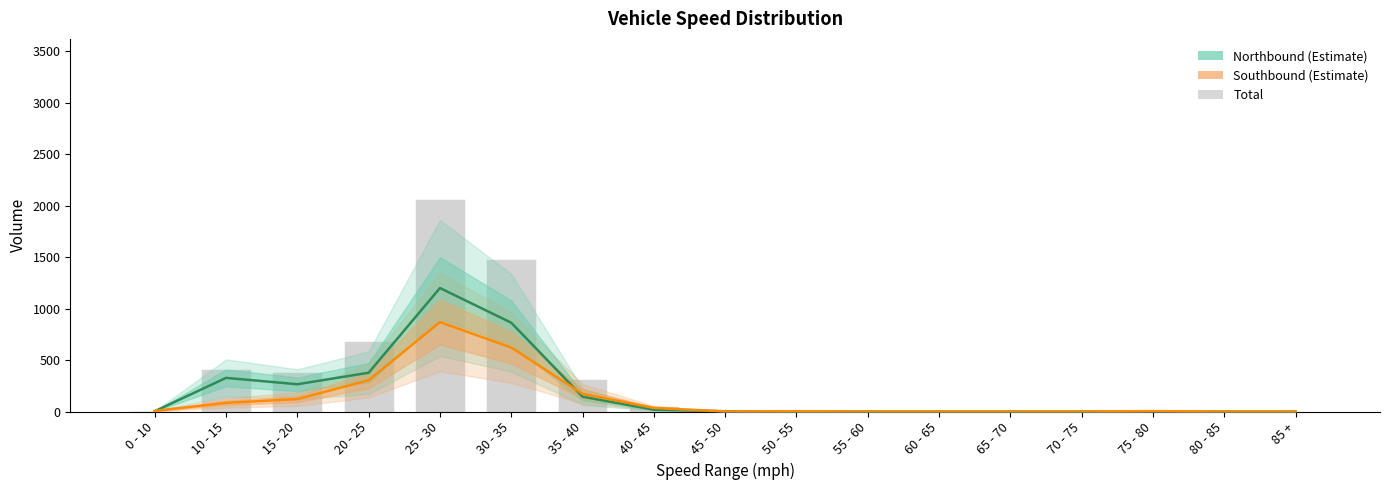

How many data points in Northbound are above 3?

7